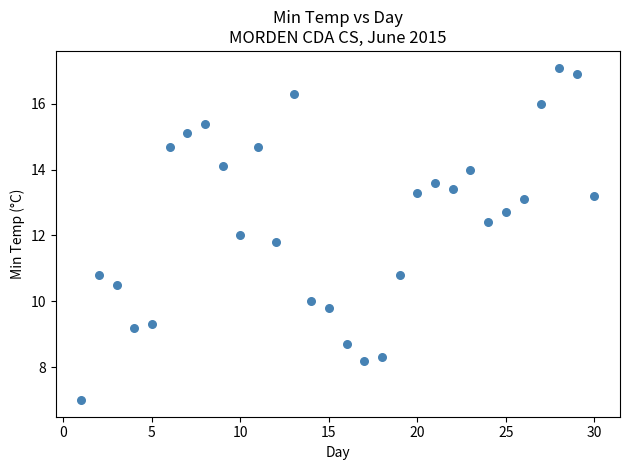

What is the range of X values (max minus min)?

29.0